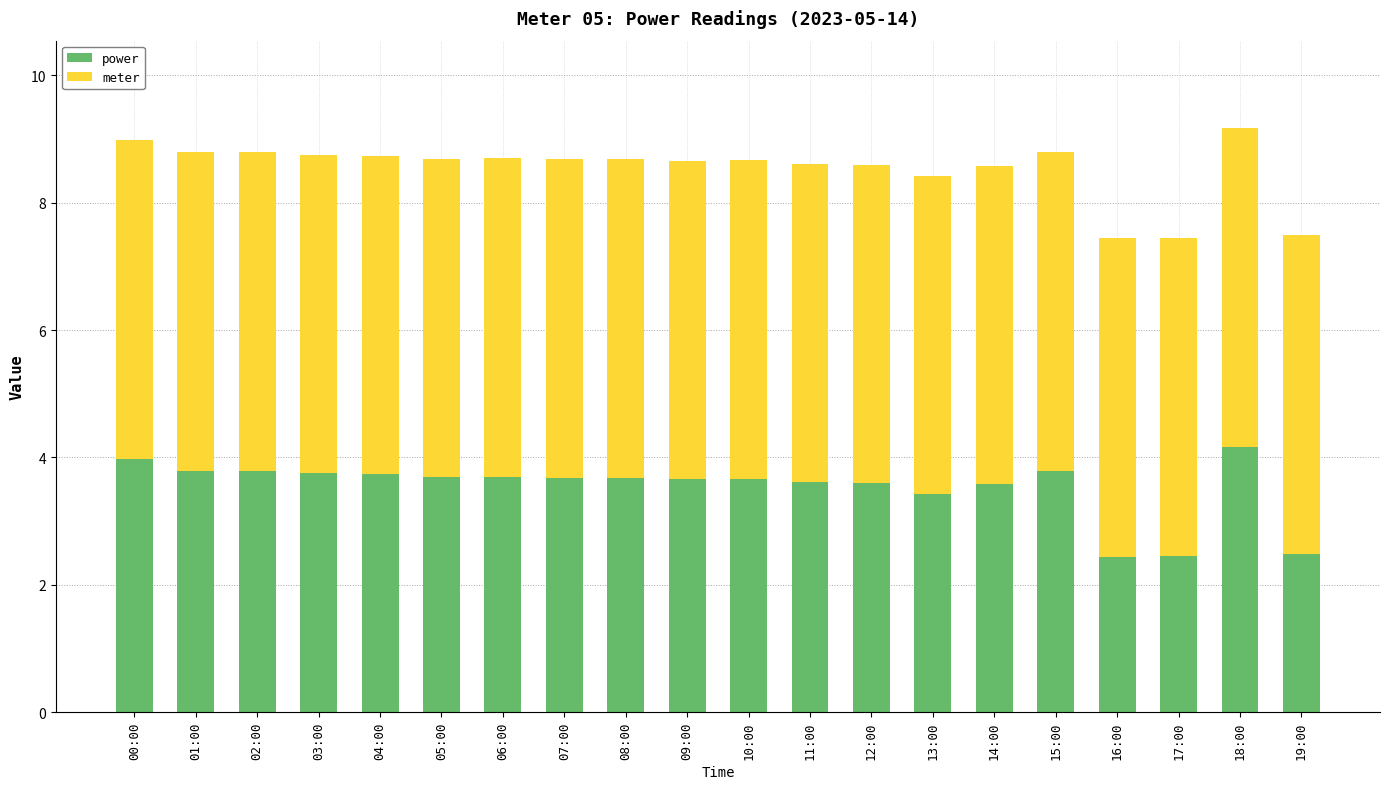

What is the average value of the power series?

3.5